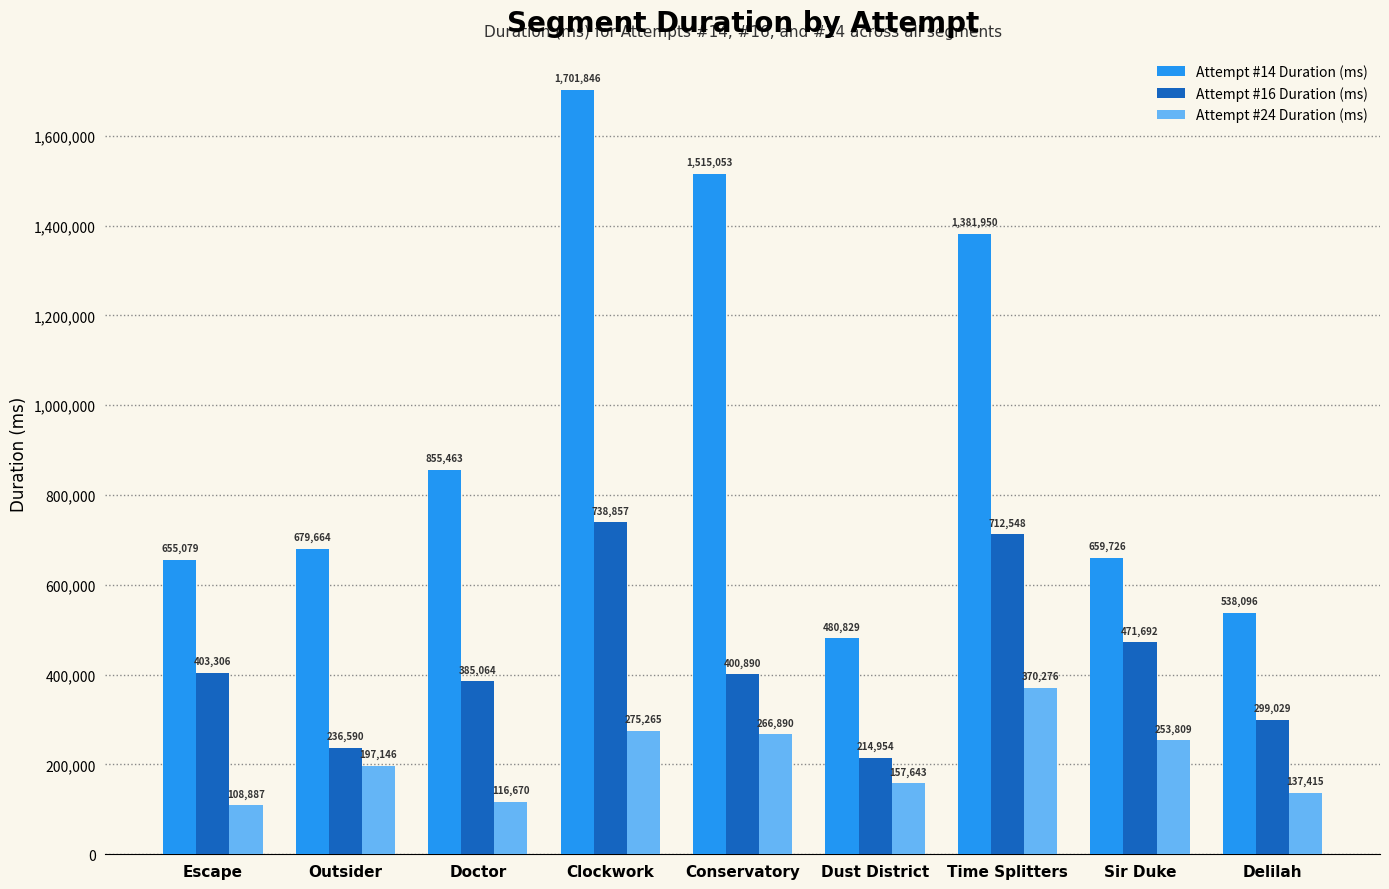

What is the average value of the Attempt #14 Duration (ms) series?

940856